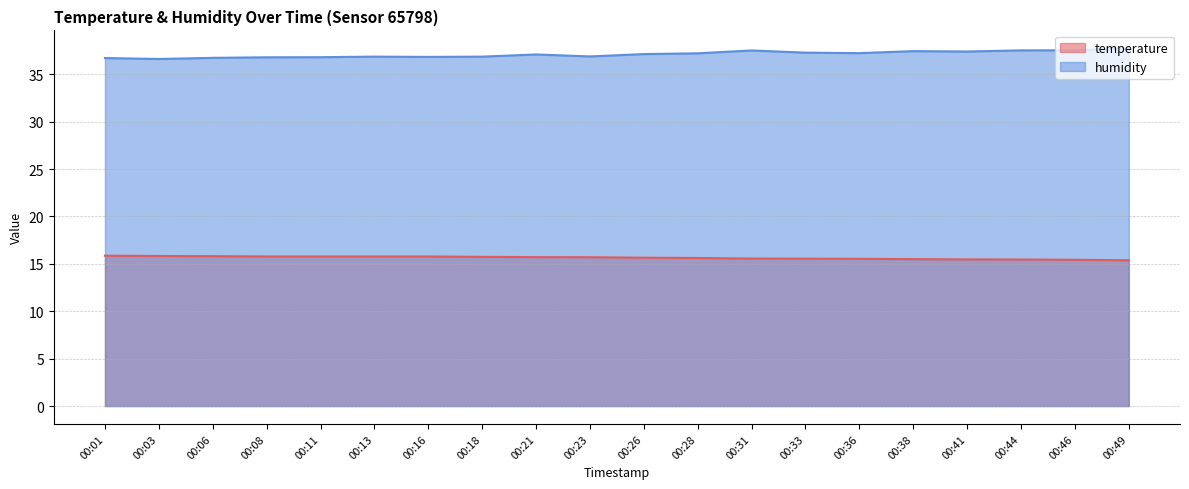

List the labels in order of humidity value, largest first.

00:49, 00:46, 00:44, 00:31, 00:38, 00:41, 00:33, 00:36, 00:28, 00:26, 00:21, 00:23, 00:13, 00:18, 00:16, 00:11, 00:08, 00:06, 00:01, 00:03